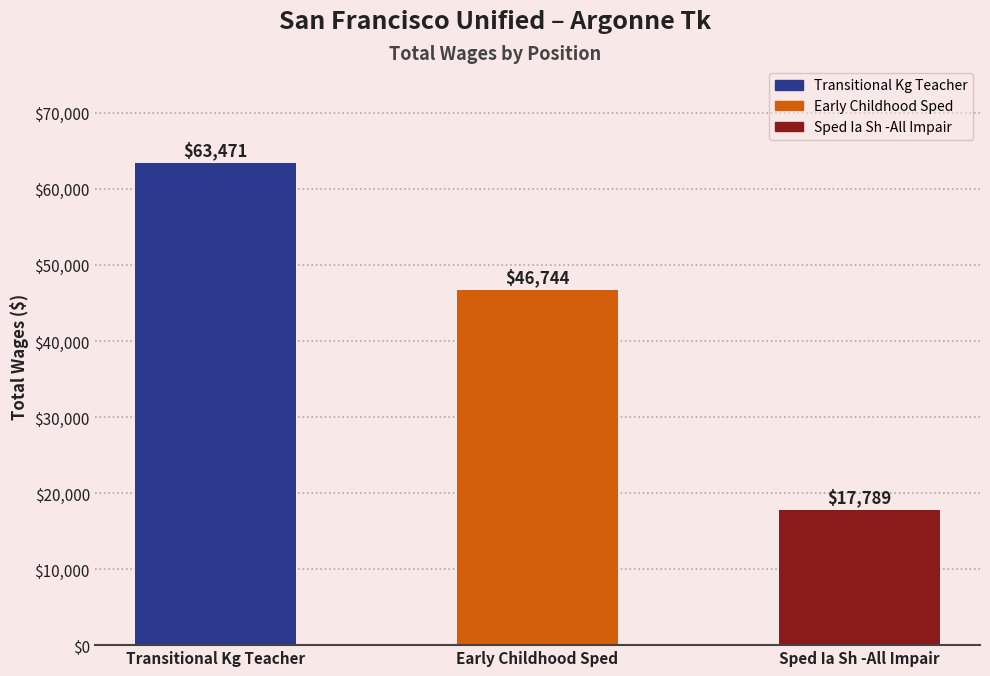

Between Transitional Kg Teacher and Sped Ia Sh -All Impair, which is larger?

Transitional Kg Teacher